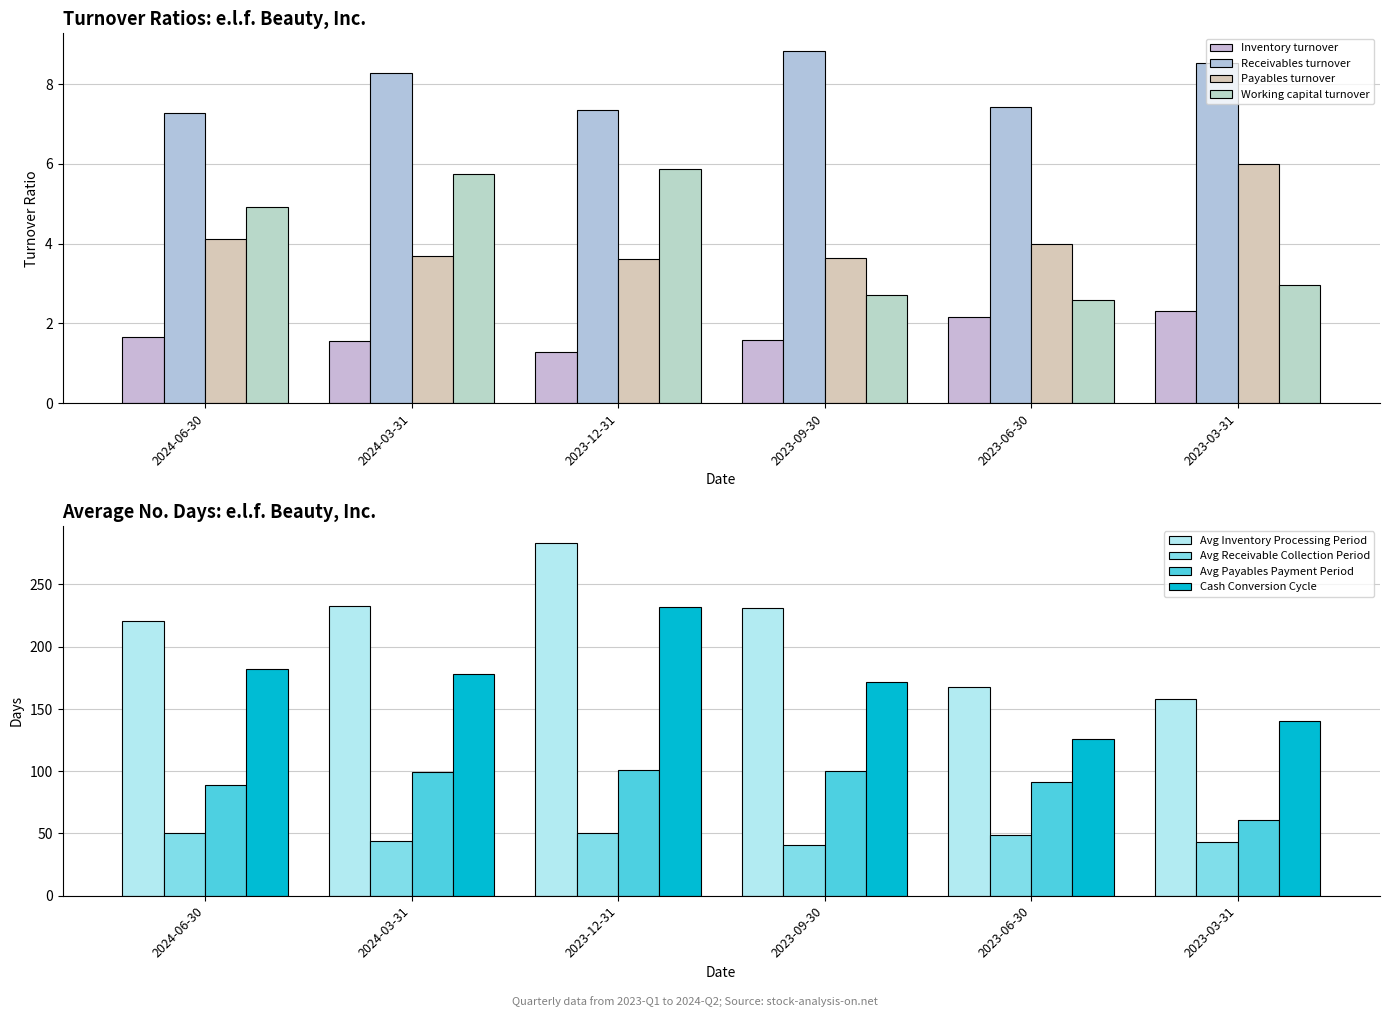

How many bars are there in each group?

4